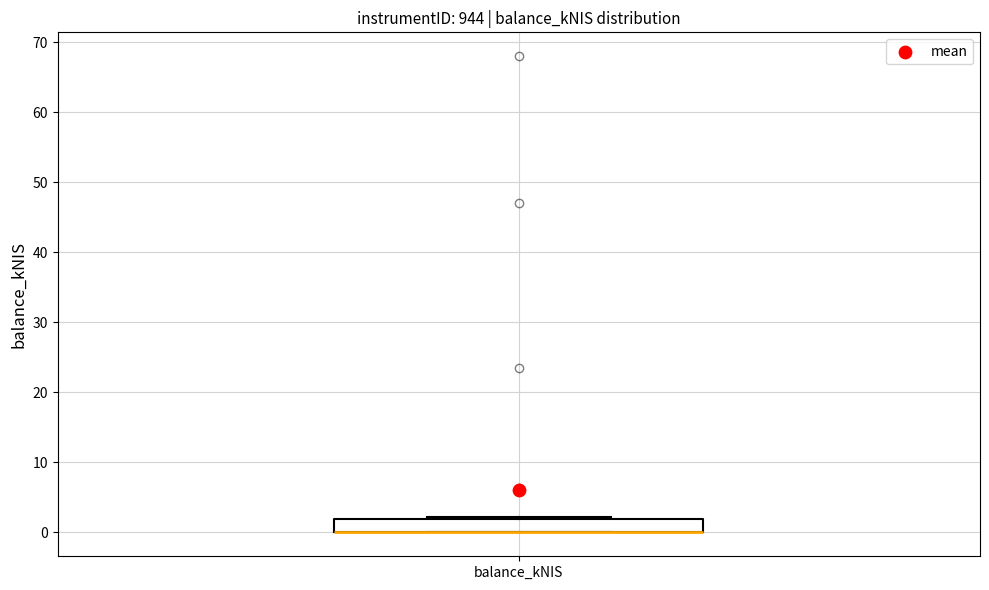

Read this box plot against the y-axis: the position of the median line, the range covered by the box, and the ends of both whiskers. The values are not printed on the chart, so give them approximately, as read against the axis.

median 0 (drawn on the box's lower edge), box 0 to 2, whiskers 0 to 2 (just above the box's upper edge)